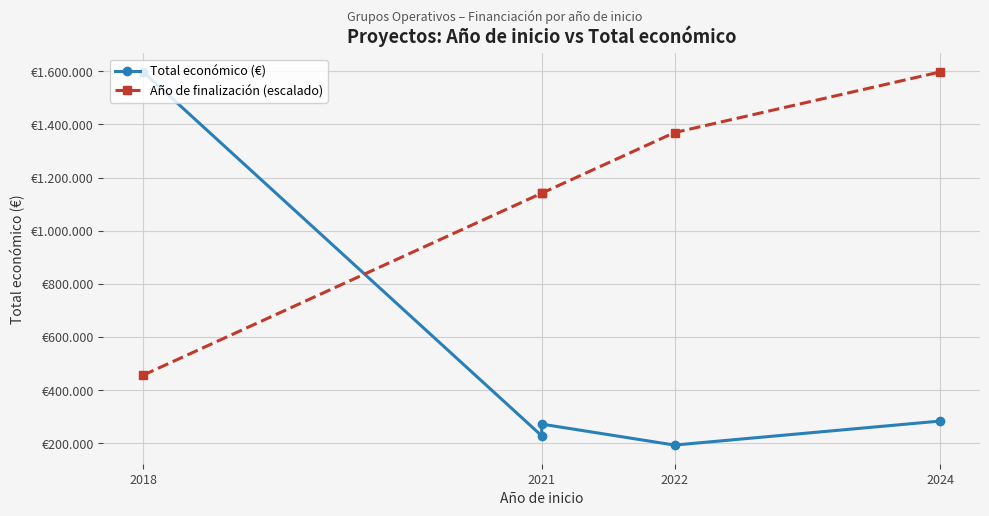

Where does the Año de finalización (escalado) series first go above 1141275?

2021